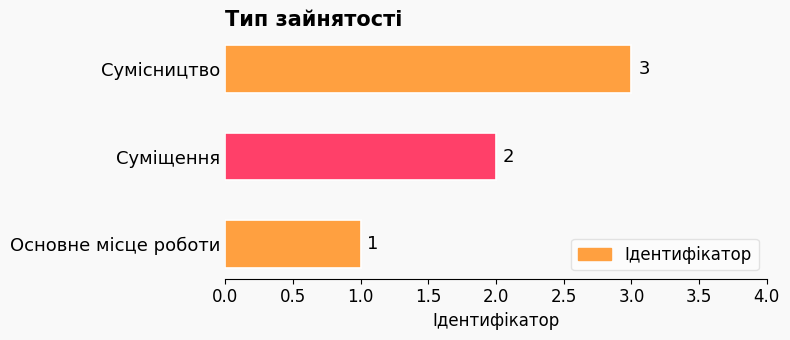

What is the sum of all values?

6